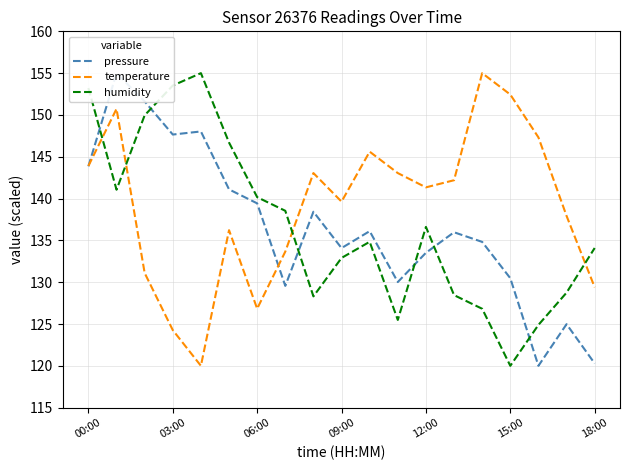

Between 16 and 10, which is larger?

10